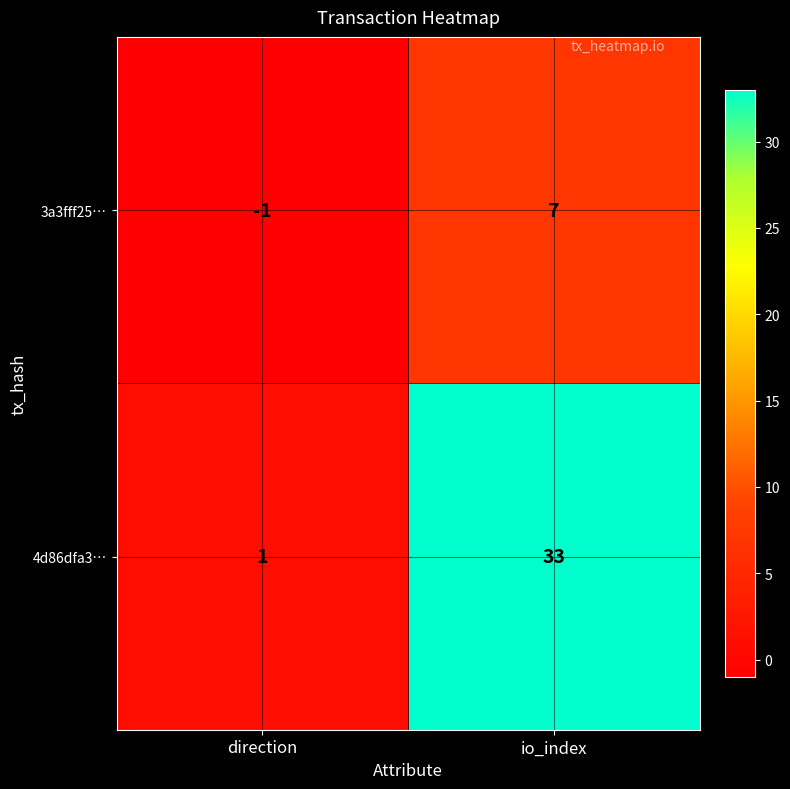

Count the number of data series in this chart.

2